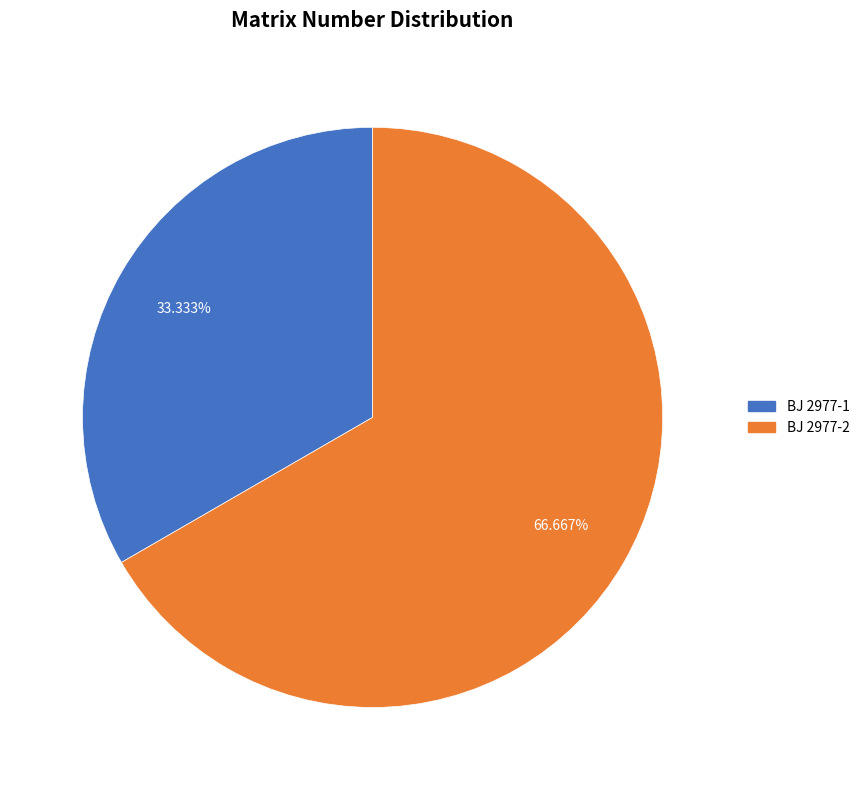

How many slices are in this pie chart?

2